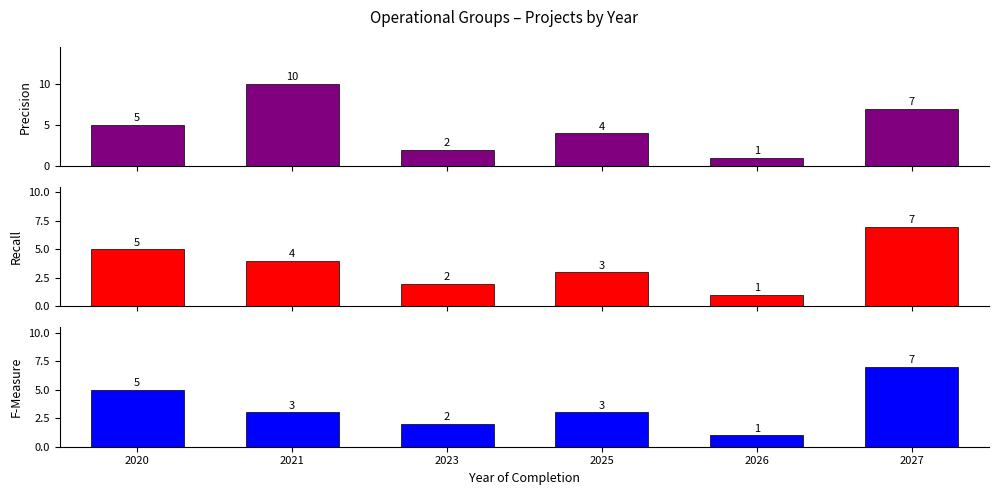

How many bars are there in each group?

3